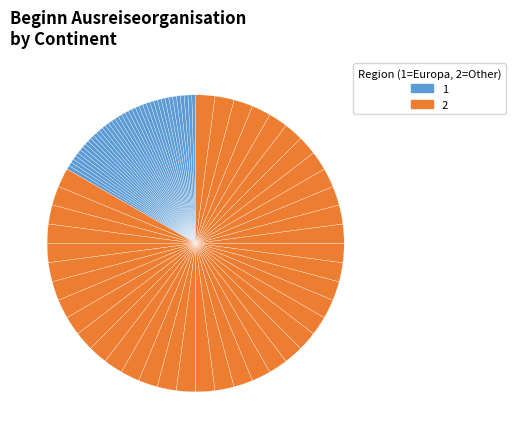

How many slices are in this pie chart?

80